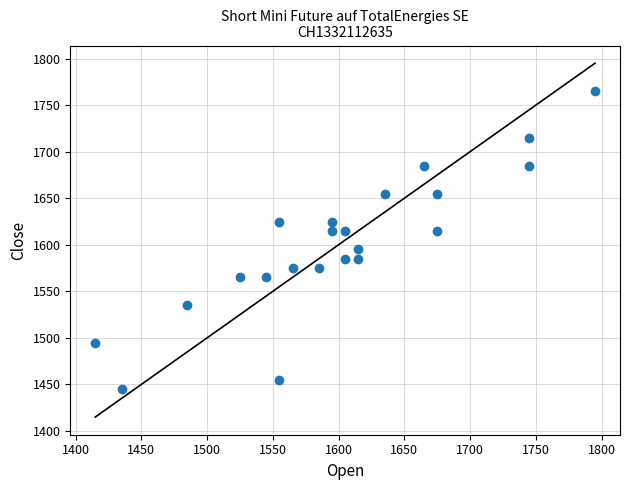

What is the range of X values (max minus min)?

380